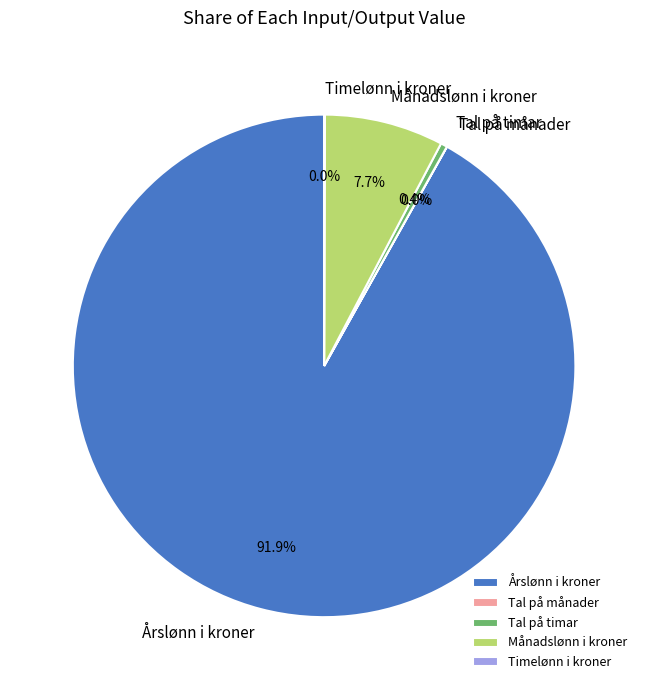

Which has a higher value, Årslønn i kroner or Tal på timar?

Årslønn i kroner